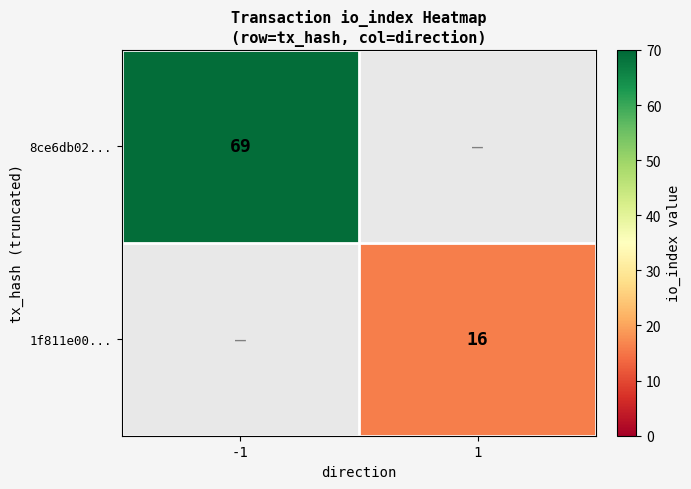

True or false: 8ce6db02... has a value of 18 at -1.

False